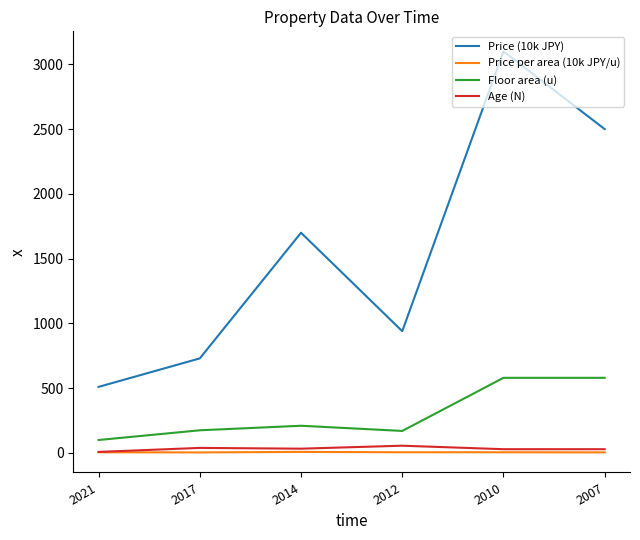

What is the greatest value displayed?

3100.0